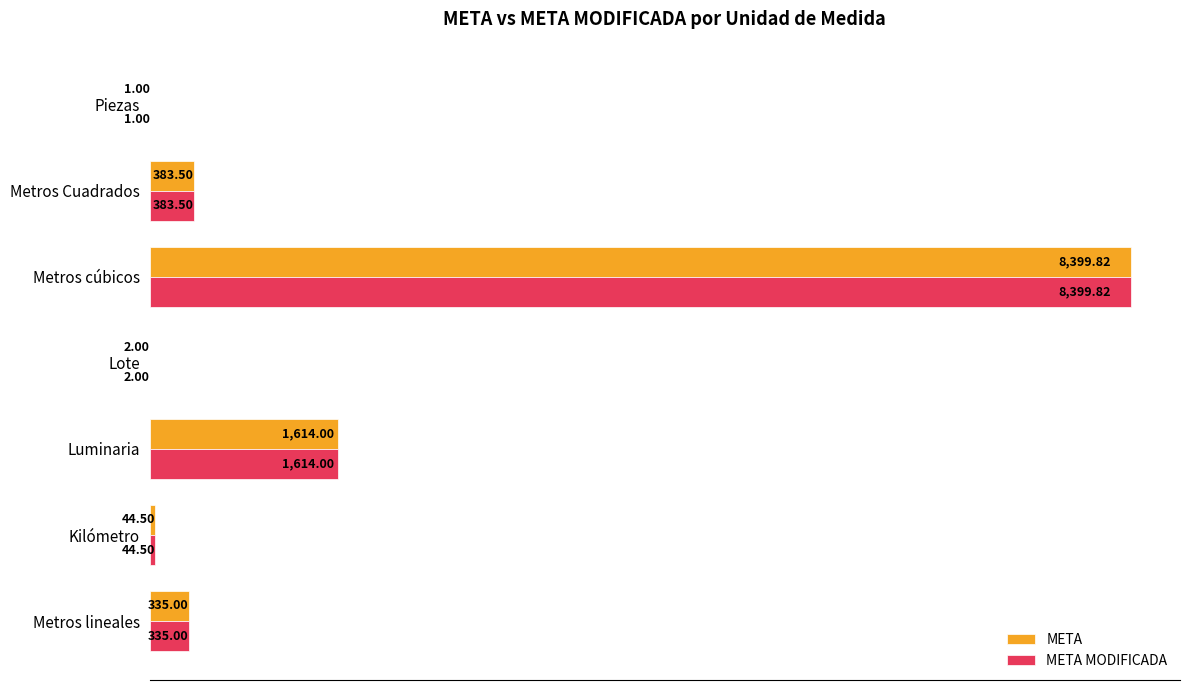

At which category is the sum across all series the highest?

Metros cúbicos